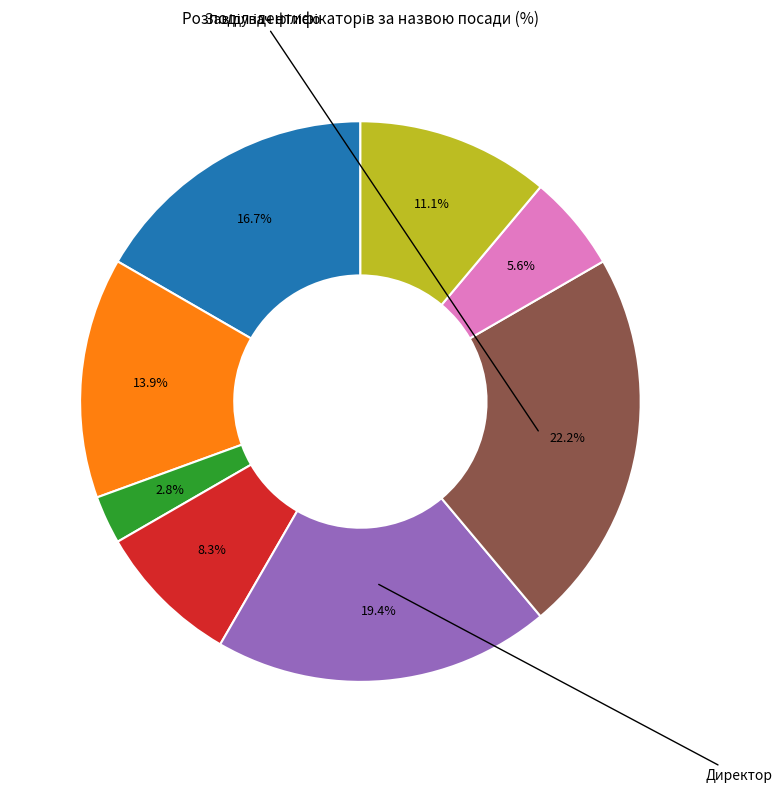

Is there any slice that represents more than half of the pie?

No